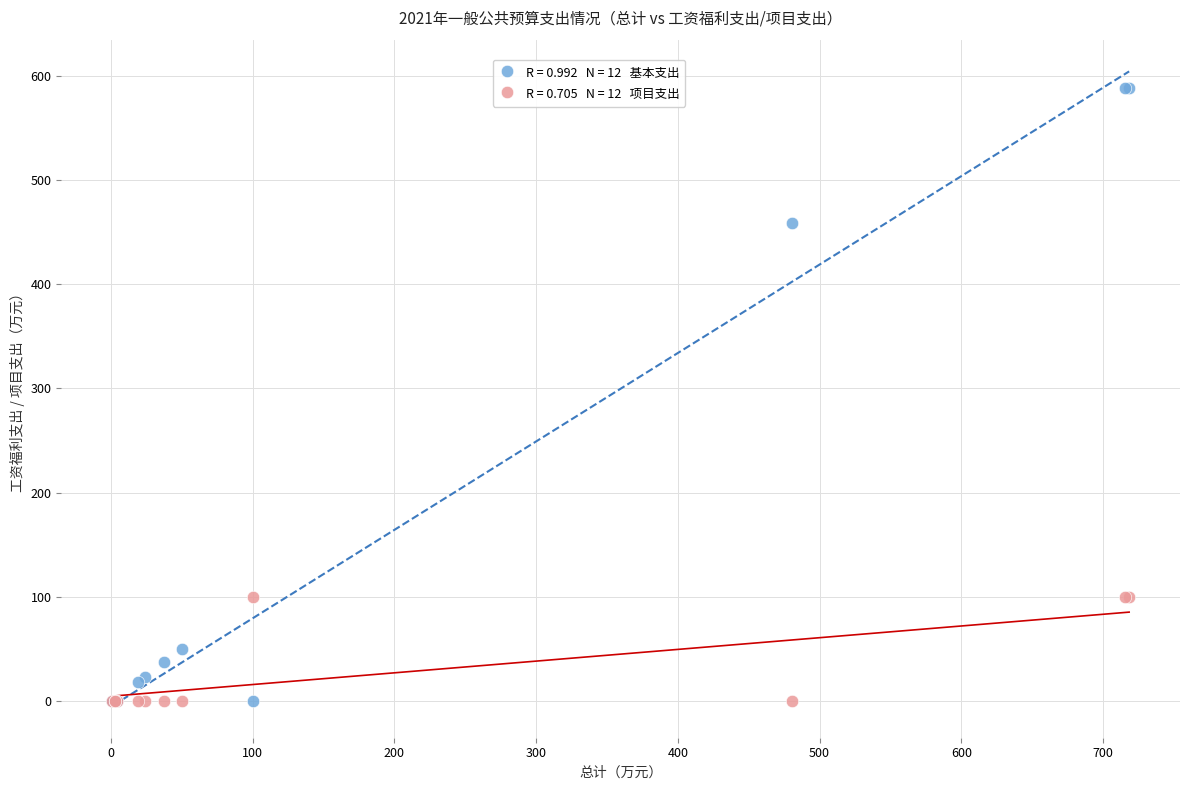

Across all series, what Y value is closest to 294?

458.3